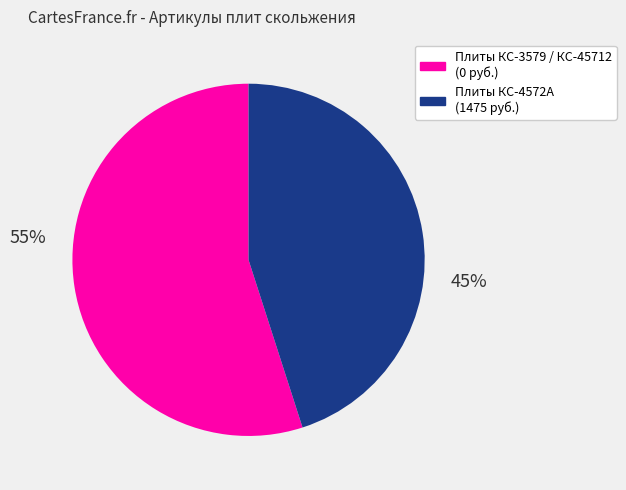

What is the ratio of the value at Плиты КС-4572А (1475 руб.) to the value at Плиты КС-3579 / КС-45712 (0 руб.)?

0.8